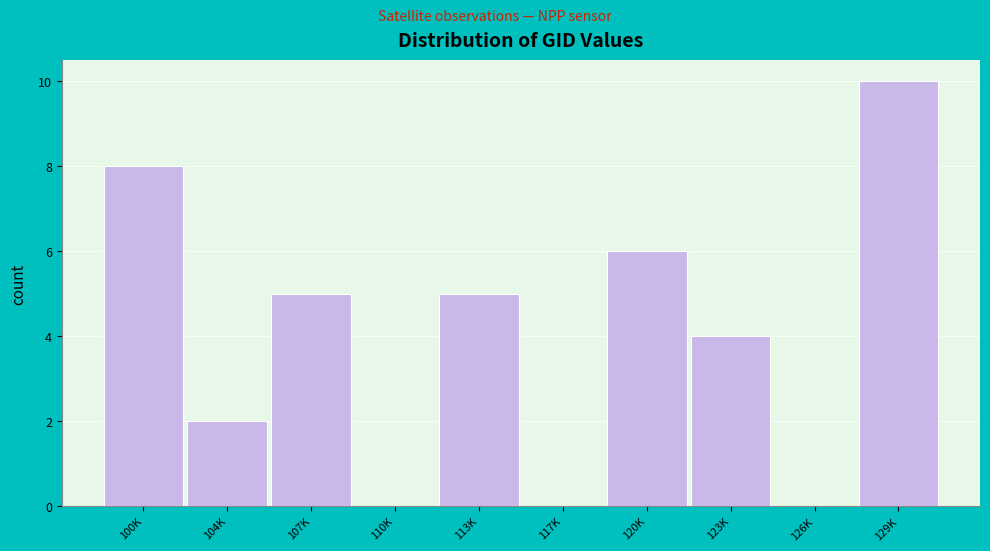

Reading right to left, list all the values displayed in this chart.

129K=10	126K=0	123K=4	120K=6	117K=0	113K=5	110K=0	107K=5	104K=2	100K=8